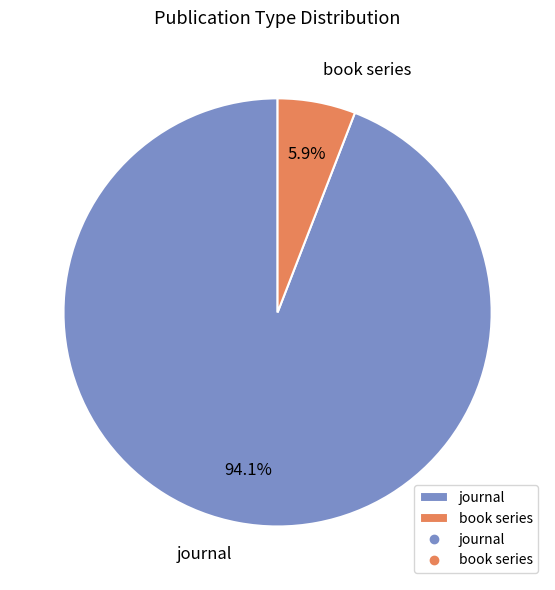

Combined, what portion of the pie is journal and book series?

100.0%